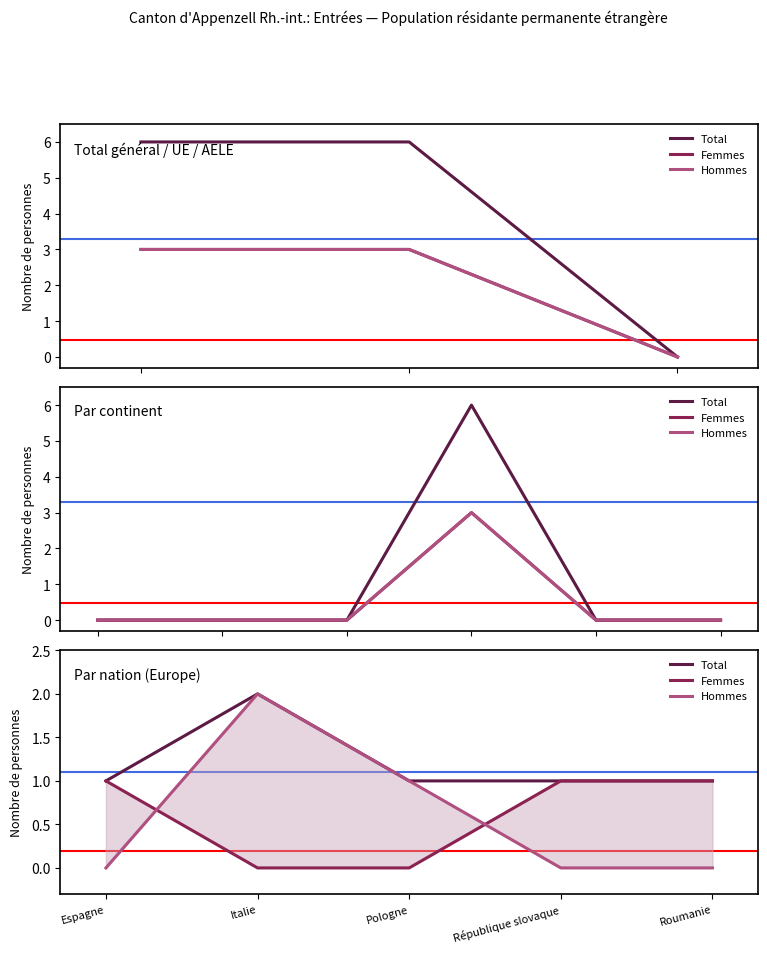

The Hommes series shows -1 at Espagne. True or false?

False